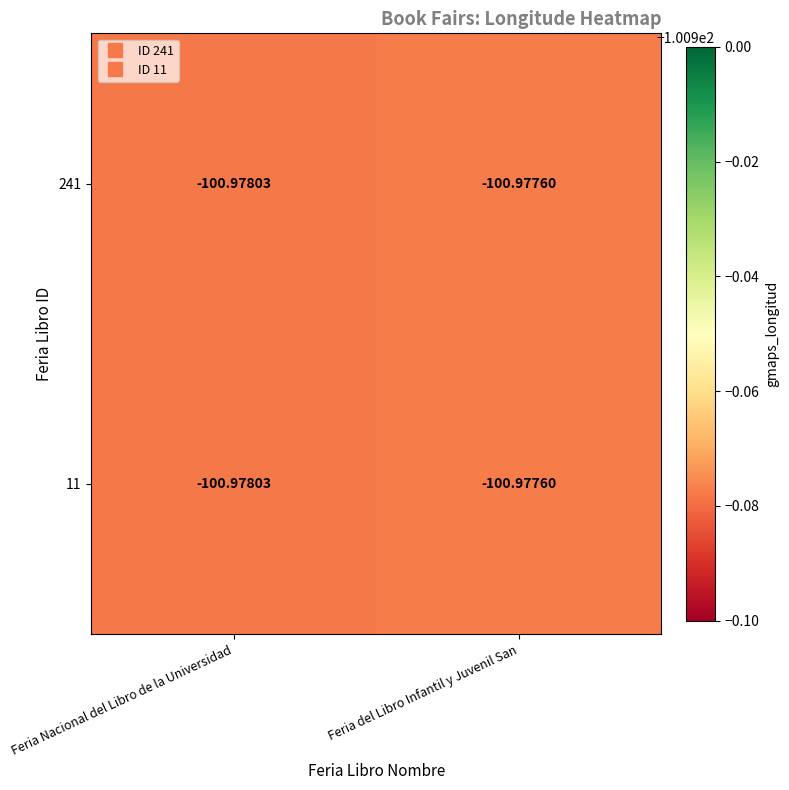

At which category does the chart reach its minimum across all series?

Feria Nacional del Libro de la Universidad